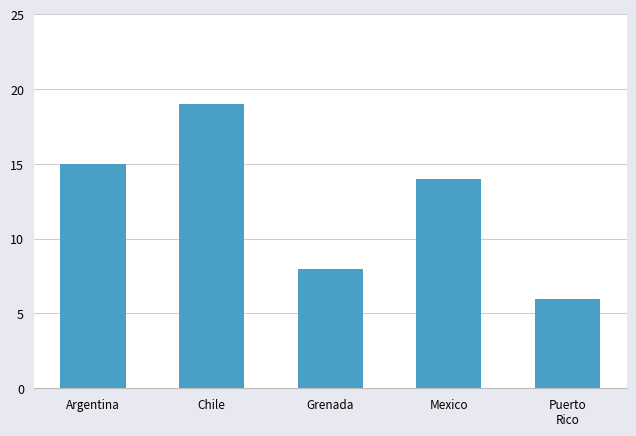

Reading left to right, extract all data points from this chart.

15	19	8	14	6